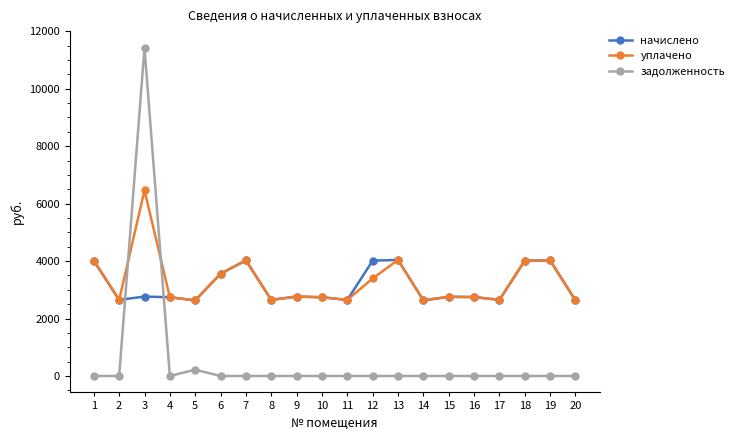

Which label corresponds to the largest value in the chart?

3